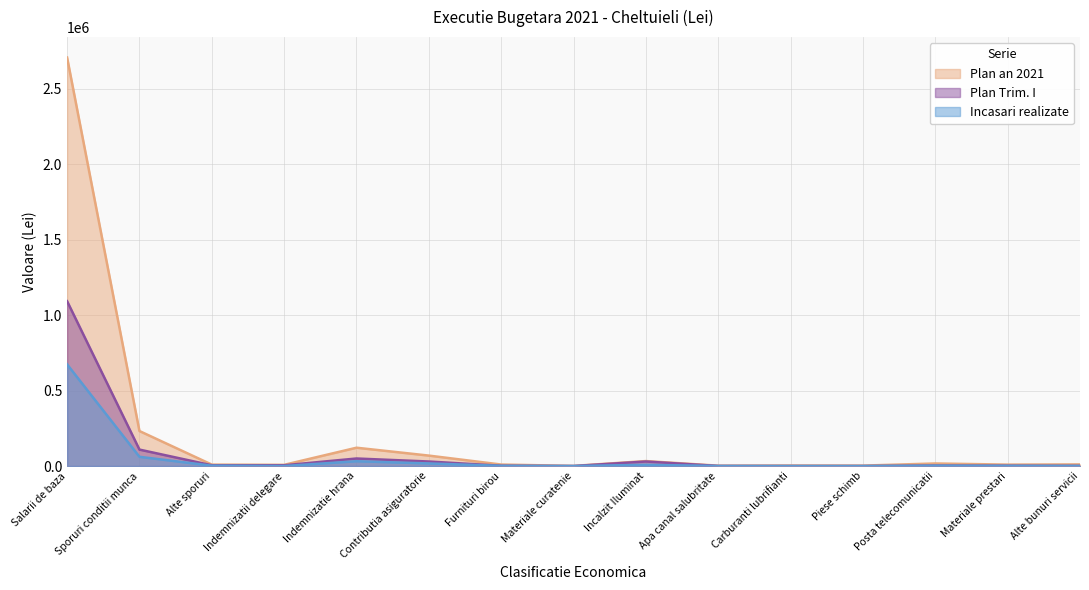

Reading right to left, list all the values displayed in this chart.

Plan an 2021: Alte bunuri servicii=10800.0	Materiale prestari=9500.0	Posta telecomunicatii=17000.0	Piese schimb=3000.0	Carburanti lubrifianti=3500.0	Apa canal salubritate=2400.0	Incalzit Iluminat=33000.0	Materiale curatenie=1000.0	Furnituri birou=10000.0	Contributia asiguratorie=69200.0	Indemnizatie hrana=121400.0	Indemnizatii delegare=8000.0	Alte sporuri=9500.0	Sporuri conditii munca=231900.0	Salarii de baza=2706000.0
Plan Trim. I: Alte bunuri servicii=1000.0	Materiale prestari=2000.0	Posta telecomunicatii=3000.0	Piese schimb=0.0	Carburanti lubrifianti=0.0	Apa canal salubritate=500.0	Incalzit Iluminat=30000.0	Materiale curatenie=0.0	Furnituri birou=2000.0	Contributia asiguratorie=30000.0	Indemnizatie hrana=50000.0	Indemnizatii delegare=5000.0	Alte sporuri=5000.0	Sporuri conditii munca=109000.0	Salarii de baza=1092000.0
Incasari realizate: Alte bunuri servicii=644.2	Materiale prestari=1262.0	Posta telecomunicatii=2399.8	Piese schimb=0.0	Carburanti lubrifianti=0.0	Apa canal salubritate=219.1	Incalzit Iluminat=8444.0	Materiale curatenie=0.0	Furnituri birou=1439.3	Contributia asiguratorie=17227.0	Indemnizatie hrana=31976.0	Indemnizatii delegare=40.0	Alte sporuri=2343.0	Sporuri conditii munca=61314.0	Salarii de baza=673482.0